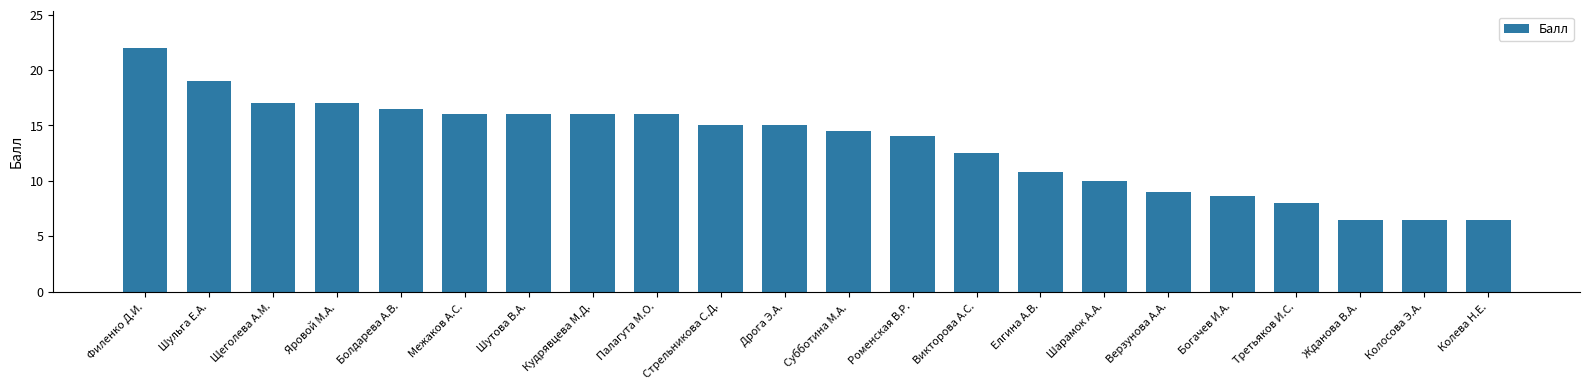

Is it true that the value at Богачев И.А. is 4.0?

False